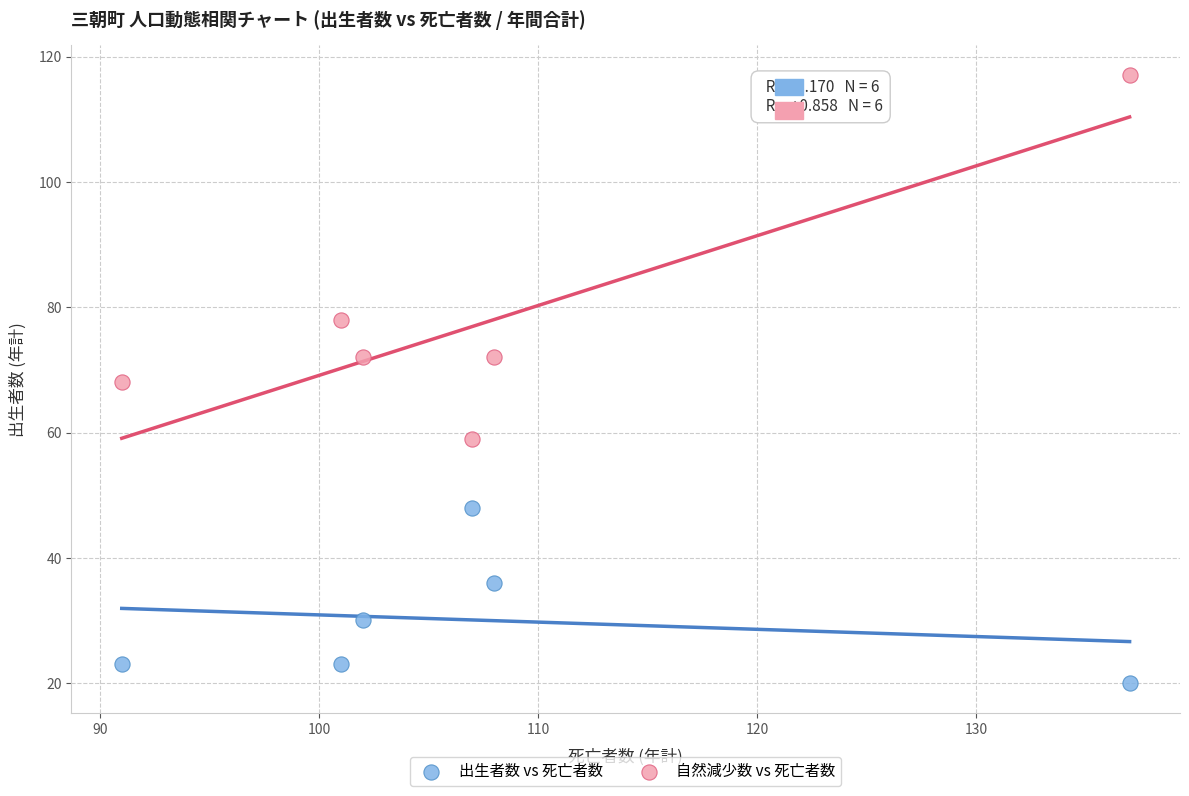

In the 自然減少数 vs 死亡者数 series, what Y value is closest to 88?

78